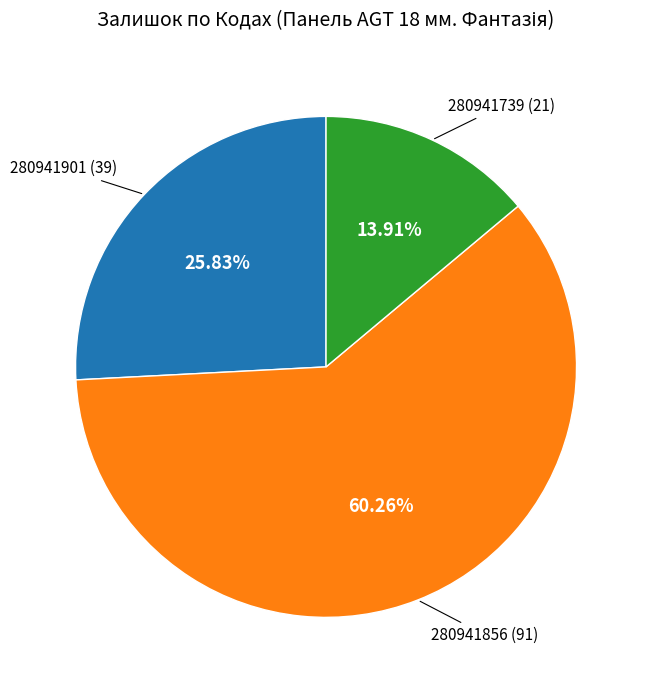

Is the sum of 280941739 and 280941856 greater than half?

Yes